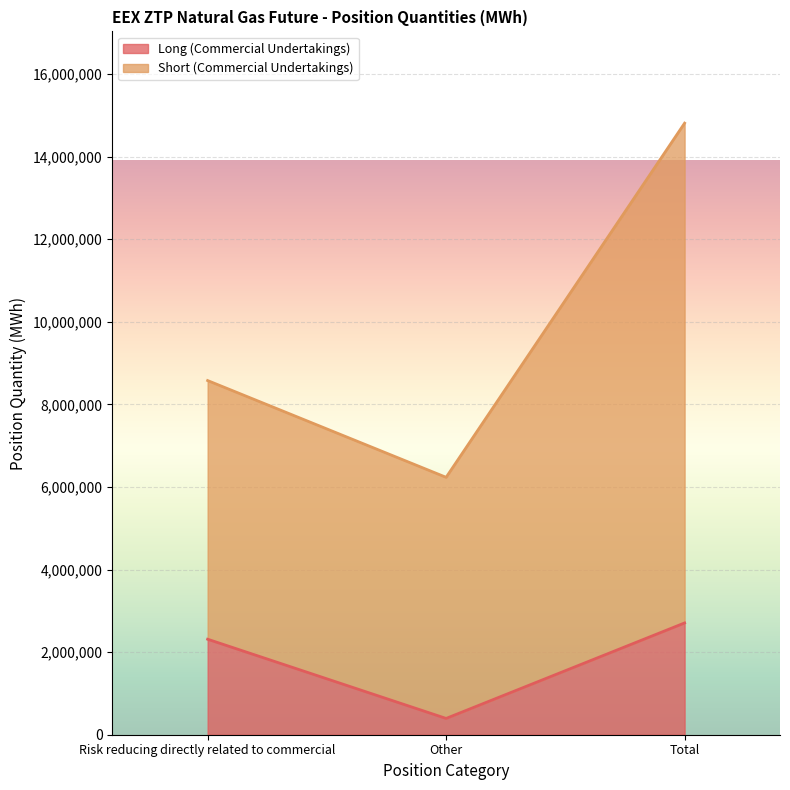

How many lines are shown in the chart?

2